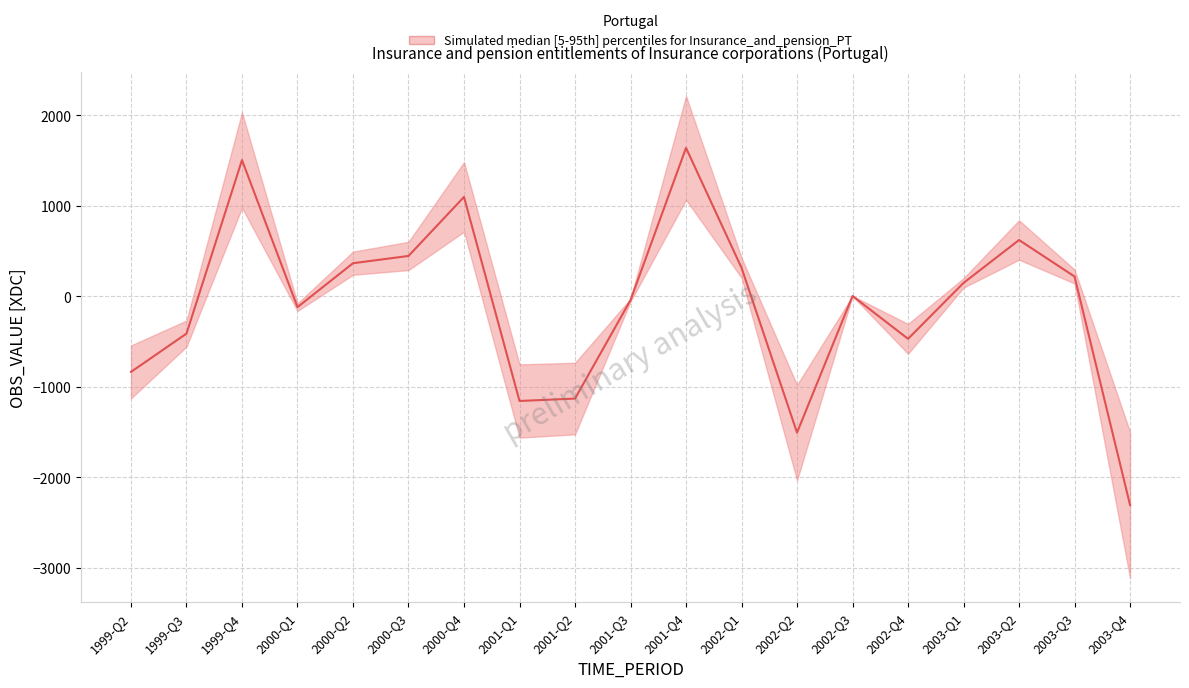

Reading left to right, what are all the values shown in this chart?

-835.2	-411.9	1504.8	-119.6	365.4	445.5	1097.2	-1156.1	-1129.5	-42.4	1639.1	314.7	-1505.7	3.4	-469.6	147.7	621.6	218.5	-2304.7